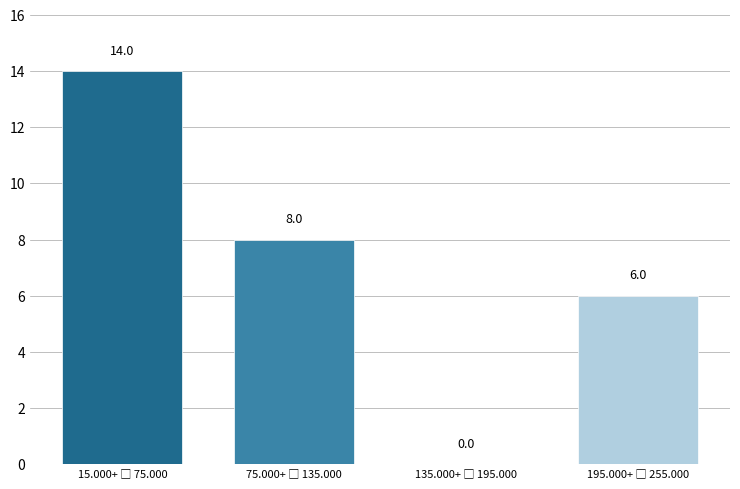

How many values are between 6 and 14?

3